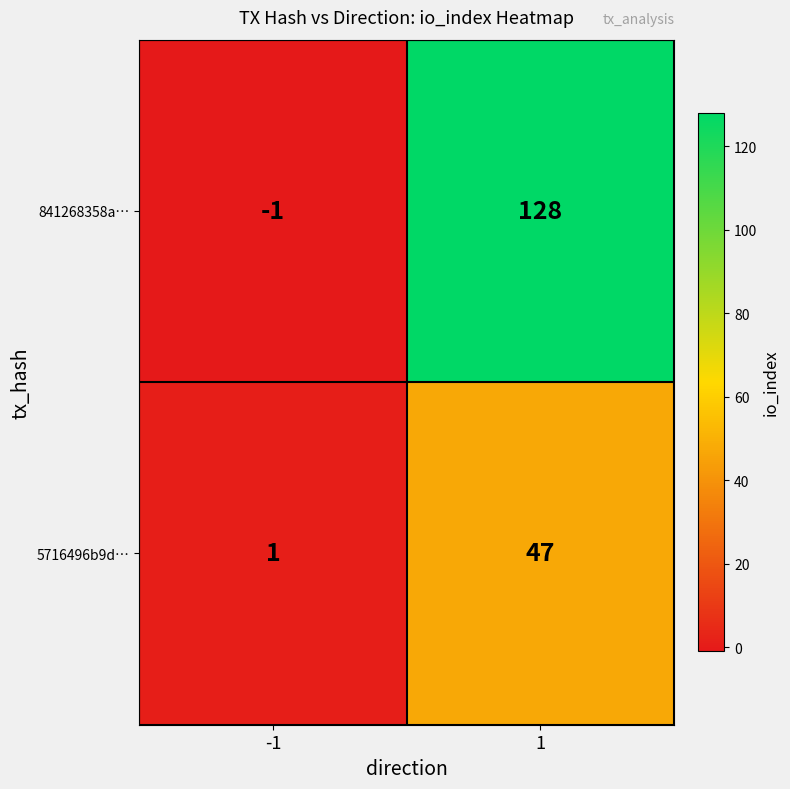

What is the maximum value shown in the chart?

128